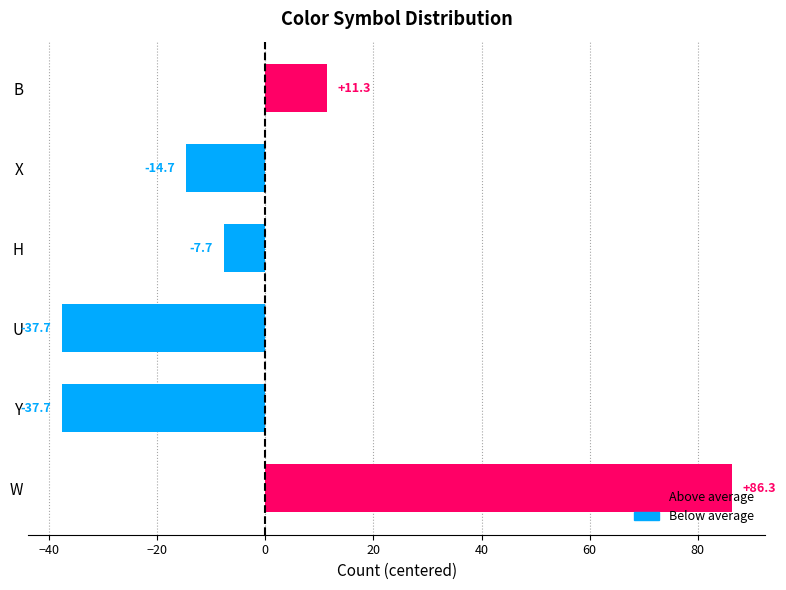

What is the approximate value at U?

-37.7